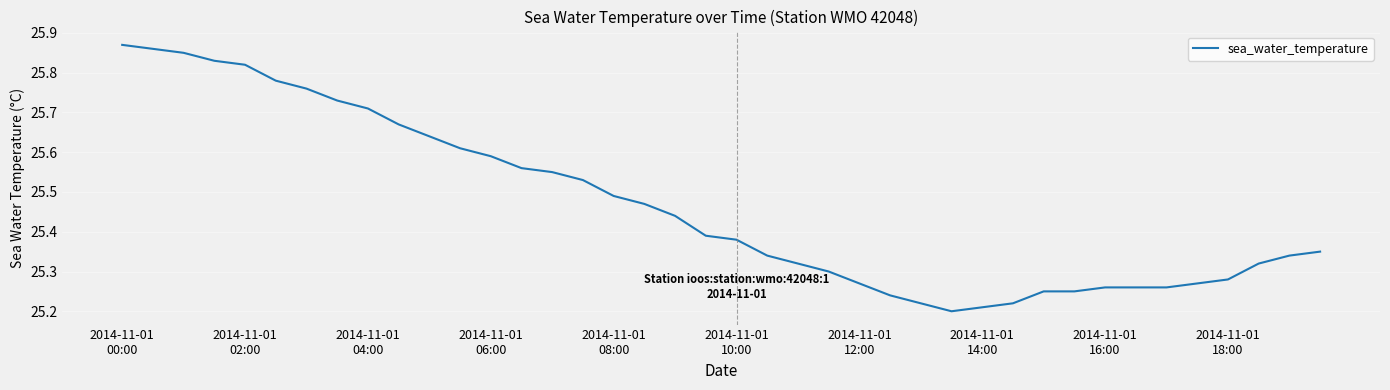

At which category does the data reach its first local valley?

27